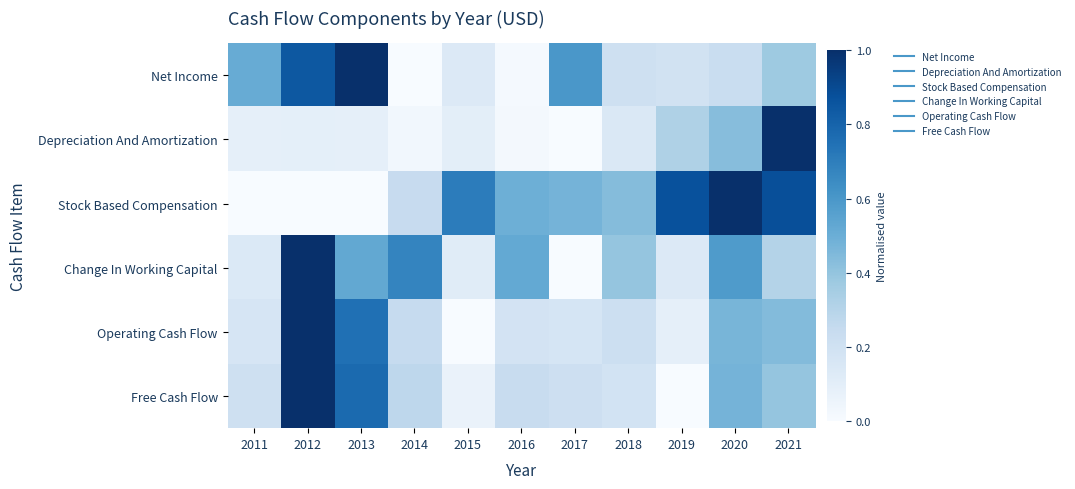

Reading left to right, extract all data points from this chart.

Net Income: 2011=0.5	2012=0.8	2013=1.0	2014=0.0	2015=0.1	2016=0.0	2017=0.6	2018=0.2	2019=0.2	2020=0.2	2021=0.4
Depreciation And Amortization: 2011=0.1	2012=0.1	2013=0.1	2014=0.0	2015=0.1	2016=0.0	2017=0.0	2018=0.1	2019=0.3	2020=0.4	2021=1.0
Stock Based Compensation: 2011=0.0	2012=0.0	2013=0.0	2014=0.2	2015=0.7	2016=0.5	2017=0.5	2018=0.4	2019=0.9	2020=1.0	2021=0.9
Change In Working Capital: 2011=0.1	2012=1.0	2013=0.5	2014=0.7	2015=0.1	2016=0.5	2017=0.0	2018=0.4	2019=0.1	2020=0.6	2021=0.3
Operating Cash Flow: 2011=0.2	2012=1.0	2013=0.8	2014=0.2	2015=0.0	2016=0.2	2017=0.2	2018=0.2	2019=0.1	2020=0.5	2021=0.4
Free Cash Flow: 2011=0.2	2012=1.0	2013=0.8	2014=0.3	2015=0.1	2016=0.2	2017=0.2	2018=0.2	2019=0.0	2020=0.5	2021=0.4